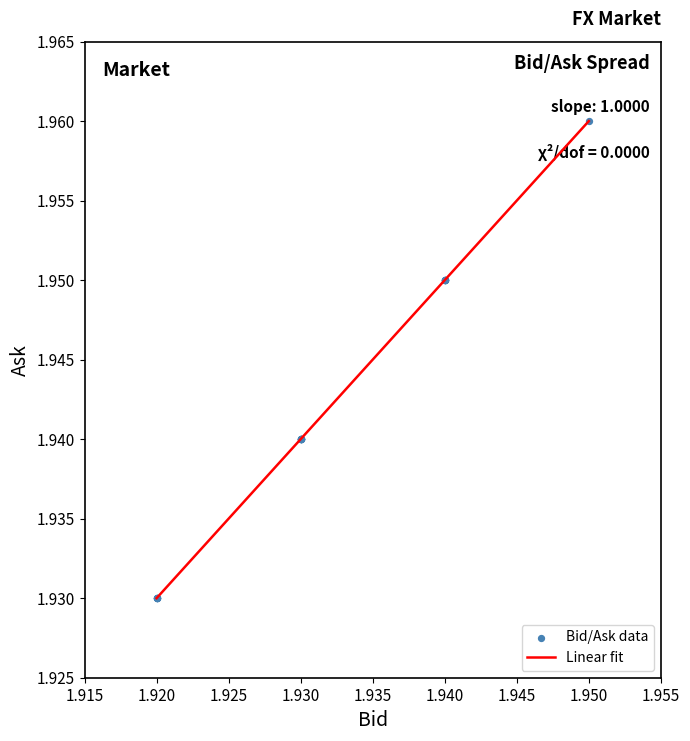

Does the chart have visible grid lines?

No